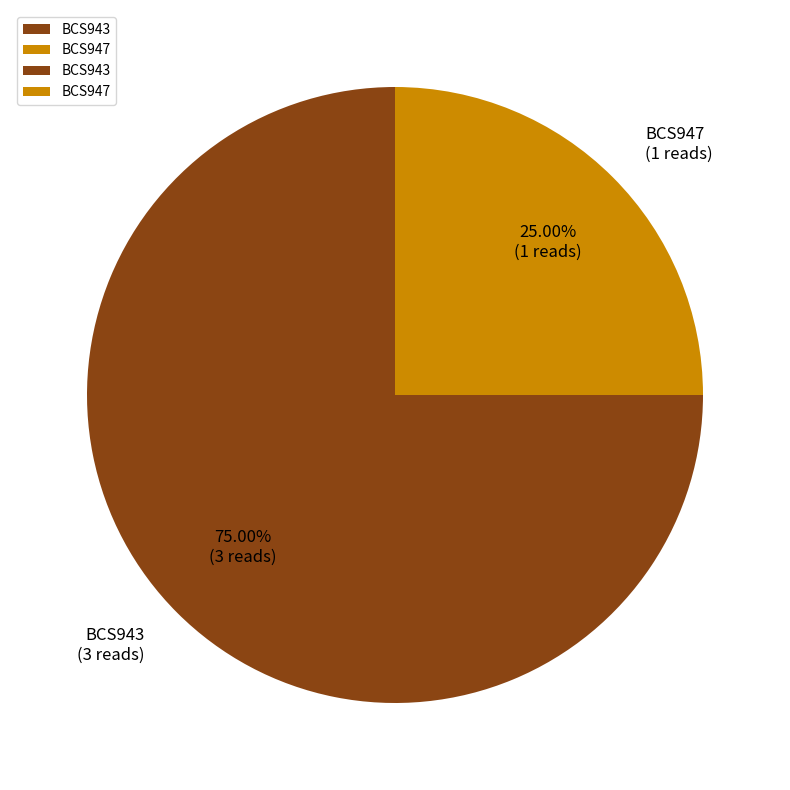

What is the largest slice in the pie chart?

BCS943